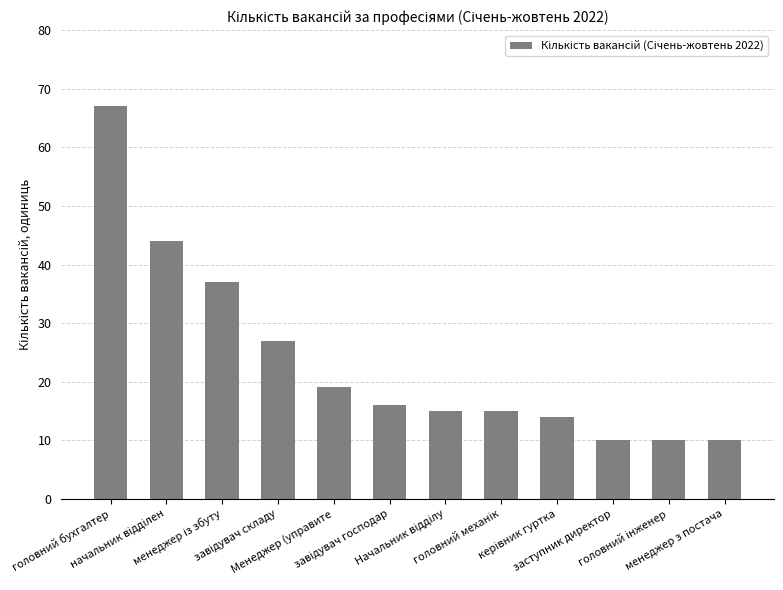

Is it true that the value at менеджер з постача is 2?

False